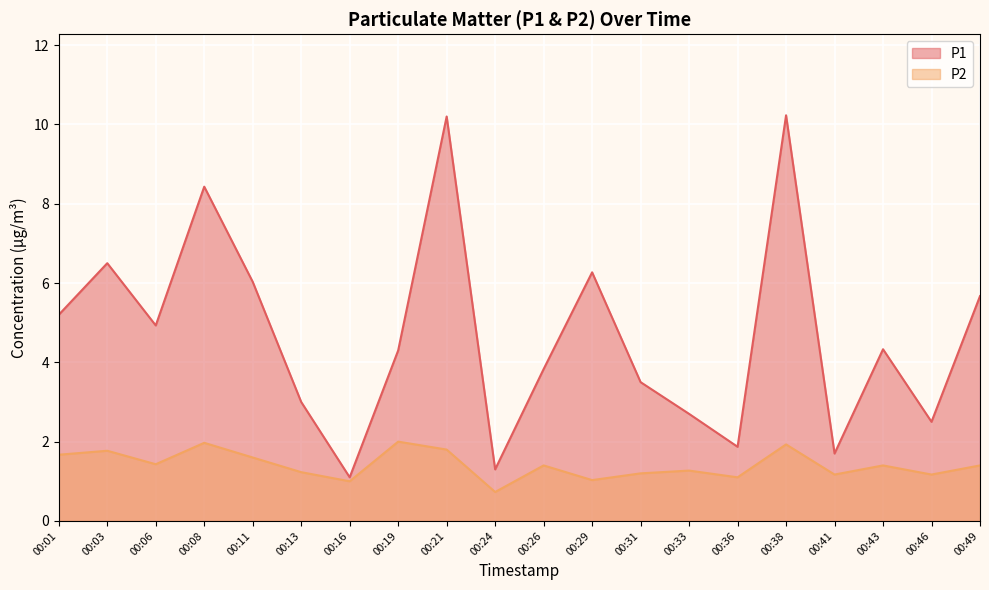

Rank the series by their average value, from lowest to highest.

P2, P1